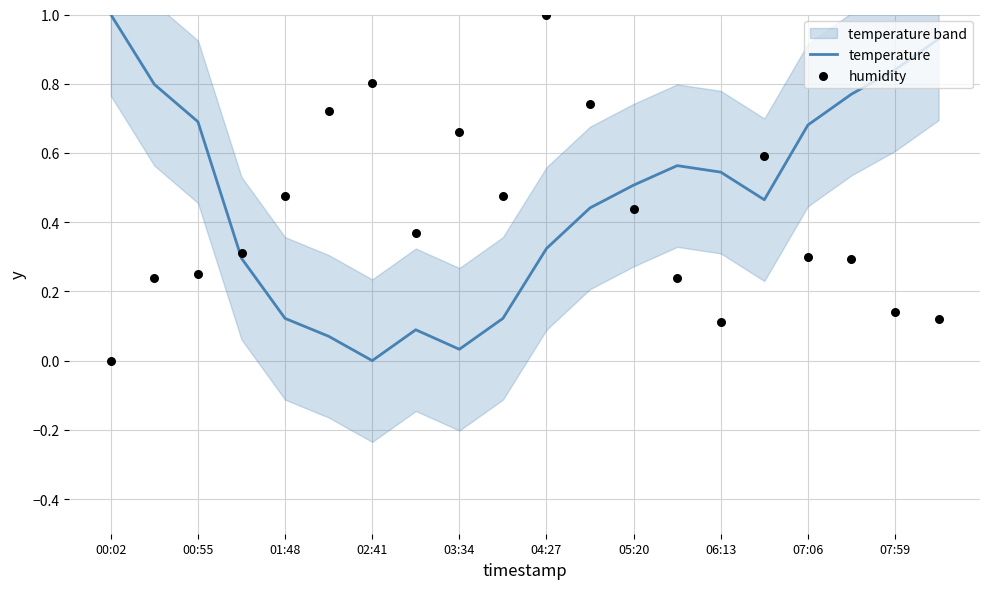

Which series contains the lowest Y value?

temperature